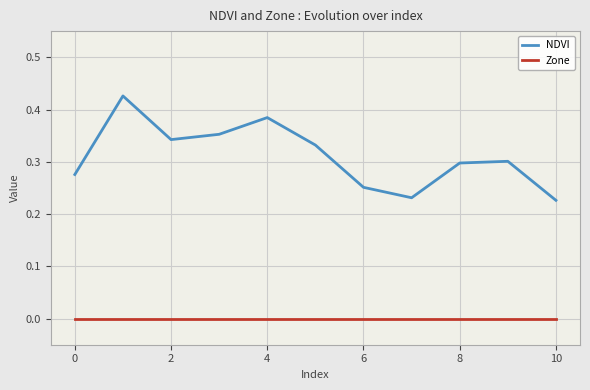

Which series has the widest spread of values?

NDVI